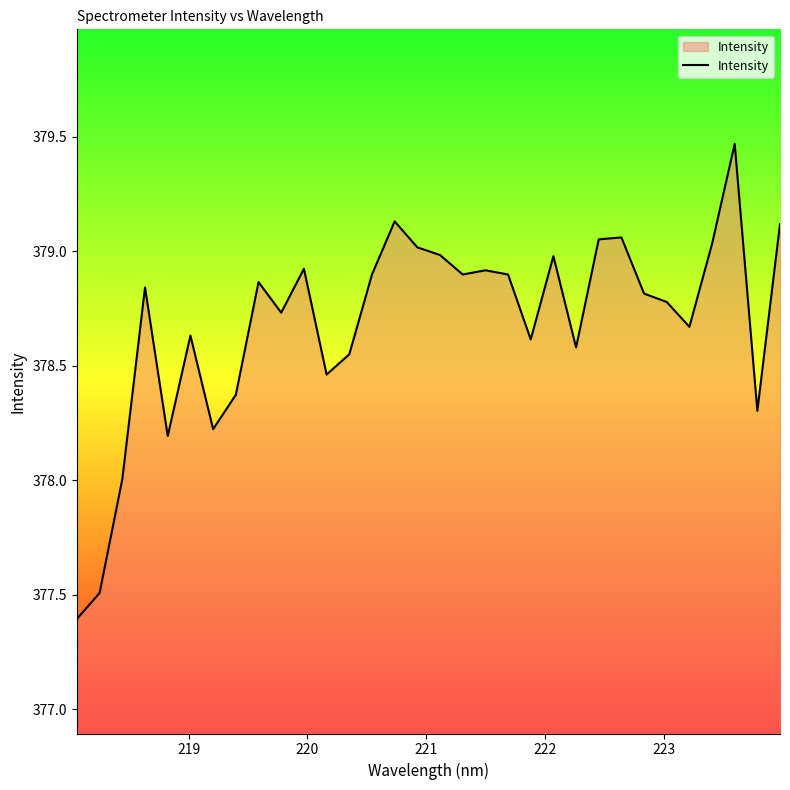

What is the smallest value displayed?

377.4